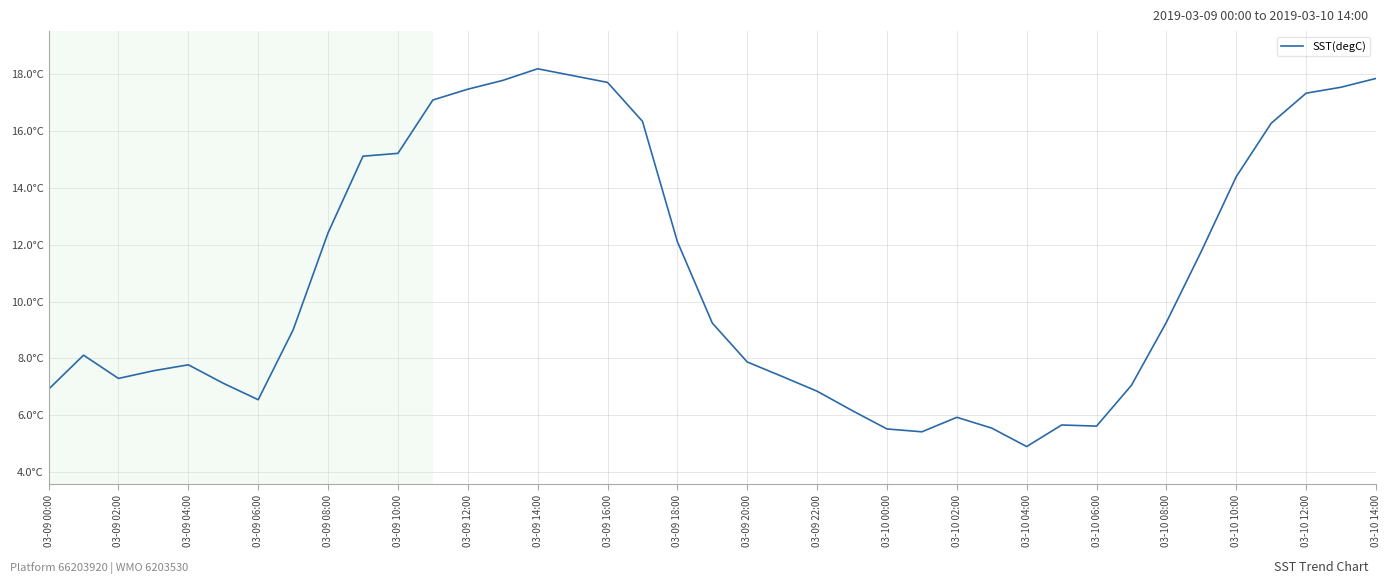

What is the maximum value shown in the chart?

18.2